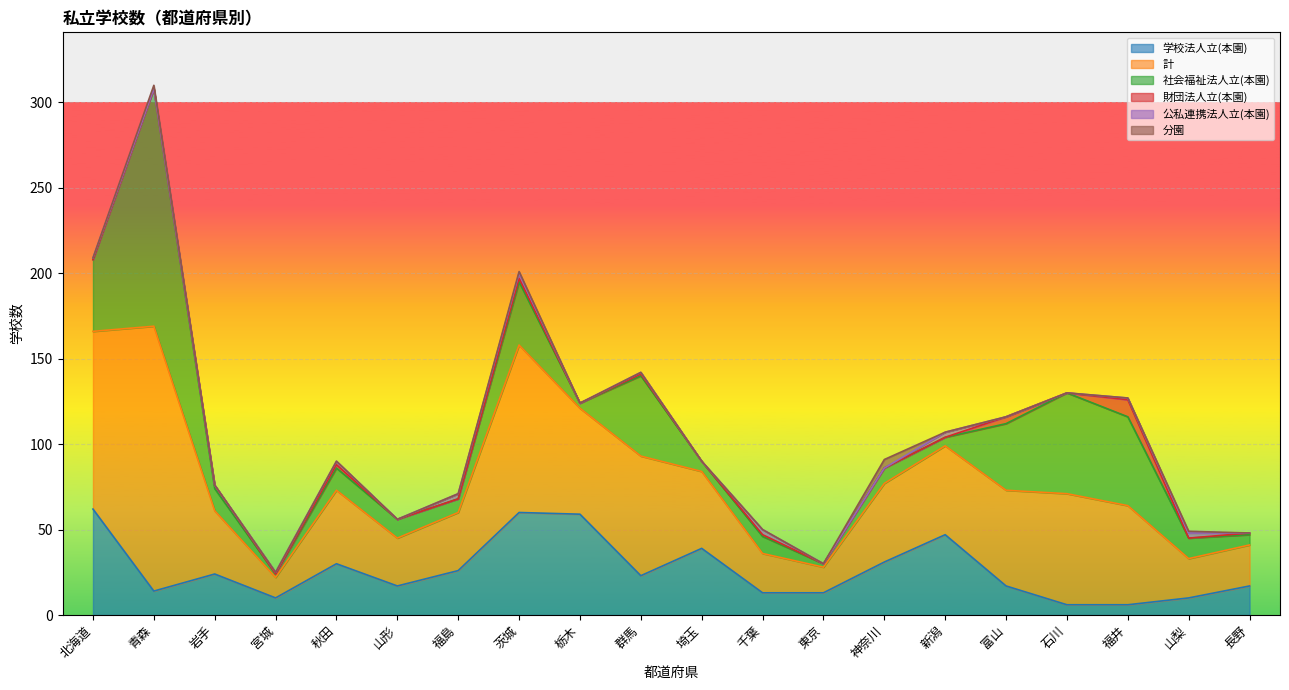

How many positive values does the 分園 series have?

4